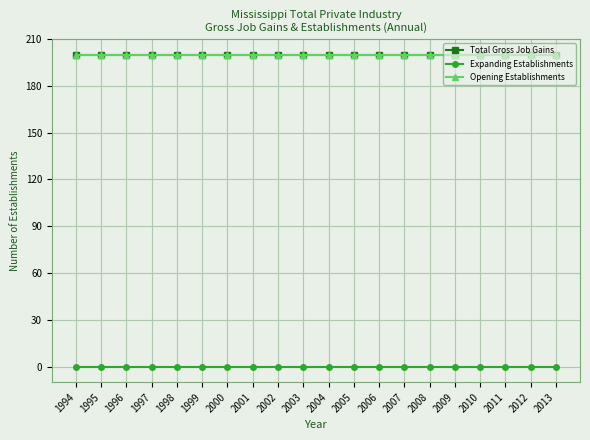

Does the chart have visible grid lines?

Yes